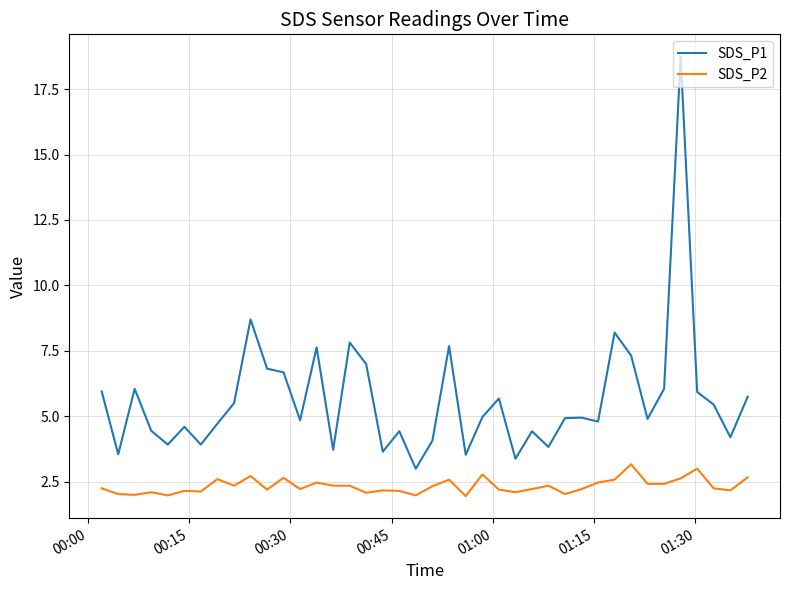

True or false: SDS_P1 and SDS_P2 cross at least once.

False